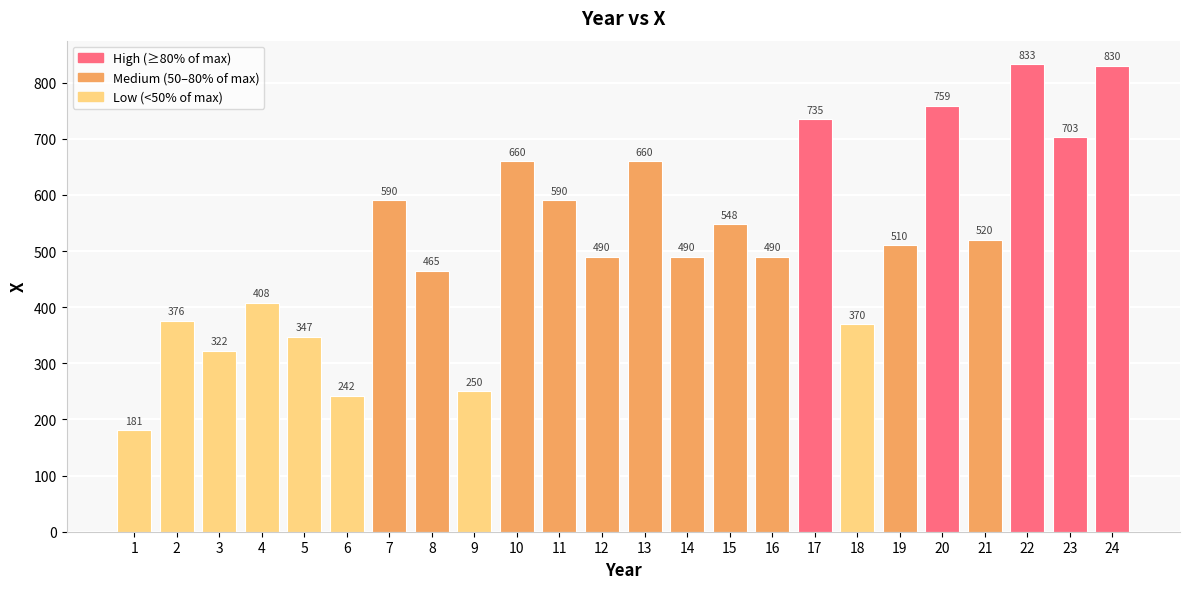

Reading right to left, extract all data points from this chart.

24=830	23=703	22=833	21=520	20=759	19=510	18=370	17=735	16=490	15=548	14=490	13=660	12=490	11=590	10=660	9=250	8=465	7=590	6=242	5=347	4=408	3=322	2=376	1=181